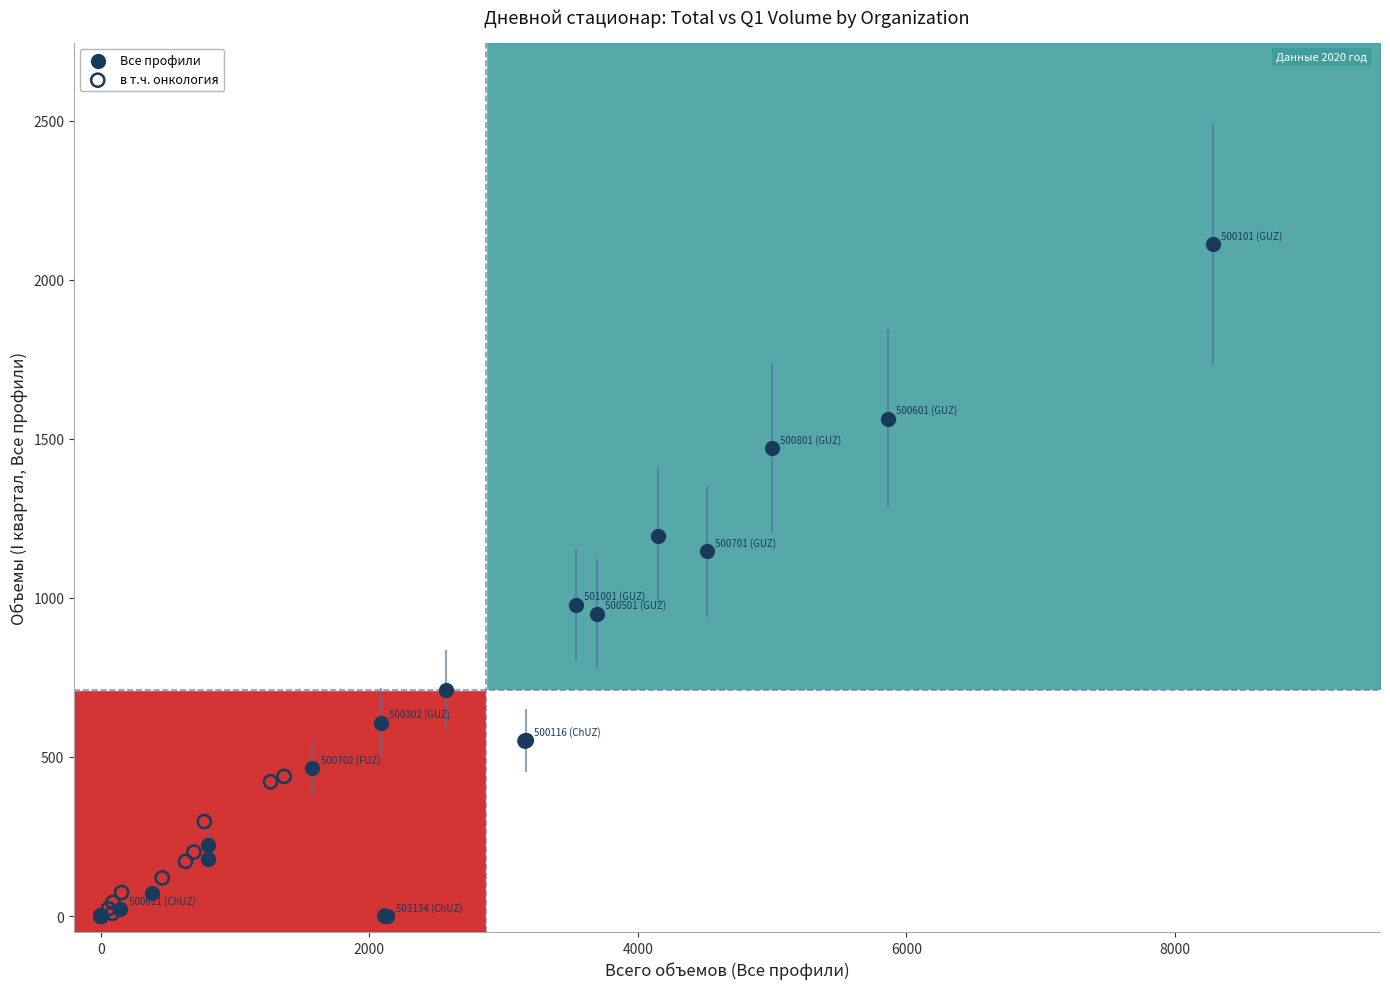

Which series reaches the maximum Y coordinate?

Все профили